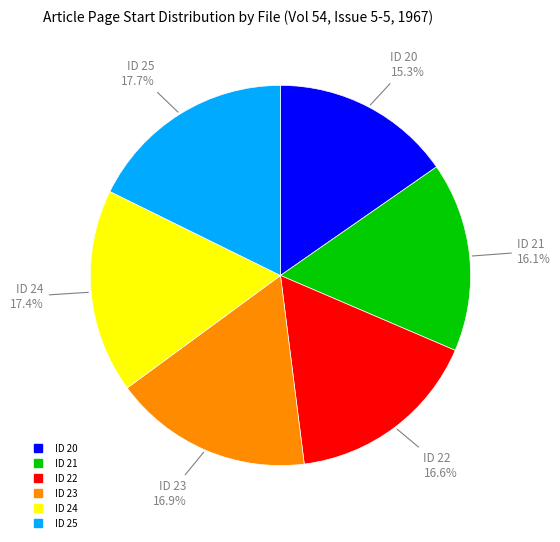

Count the number of slices in the pie.

6